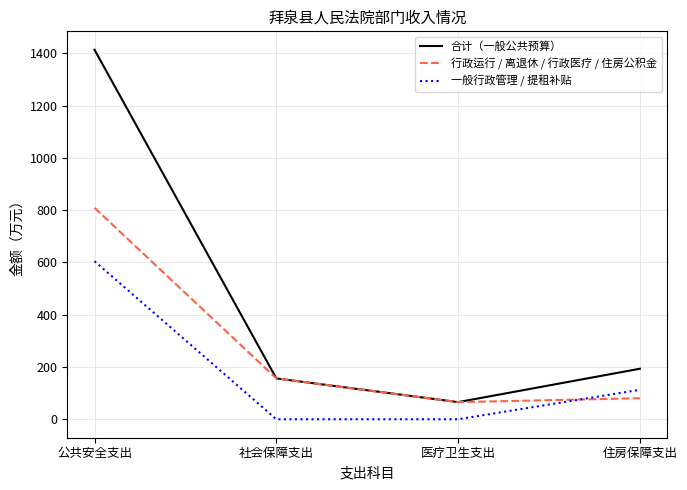

Is it true that 合计（一般公共预算） equals 1413.8 at 公共安全支出?

True